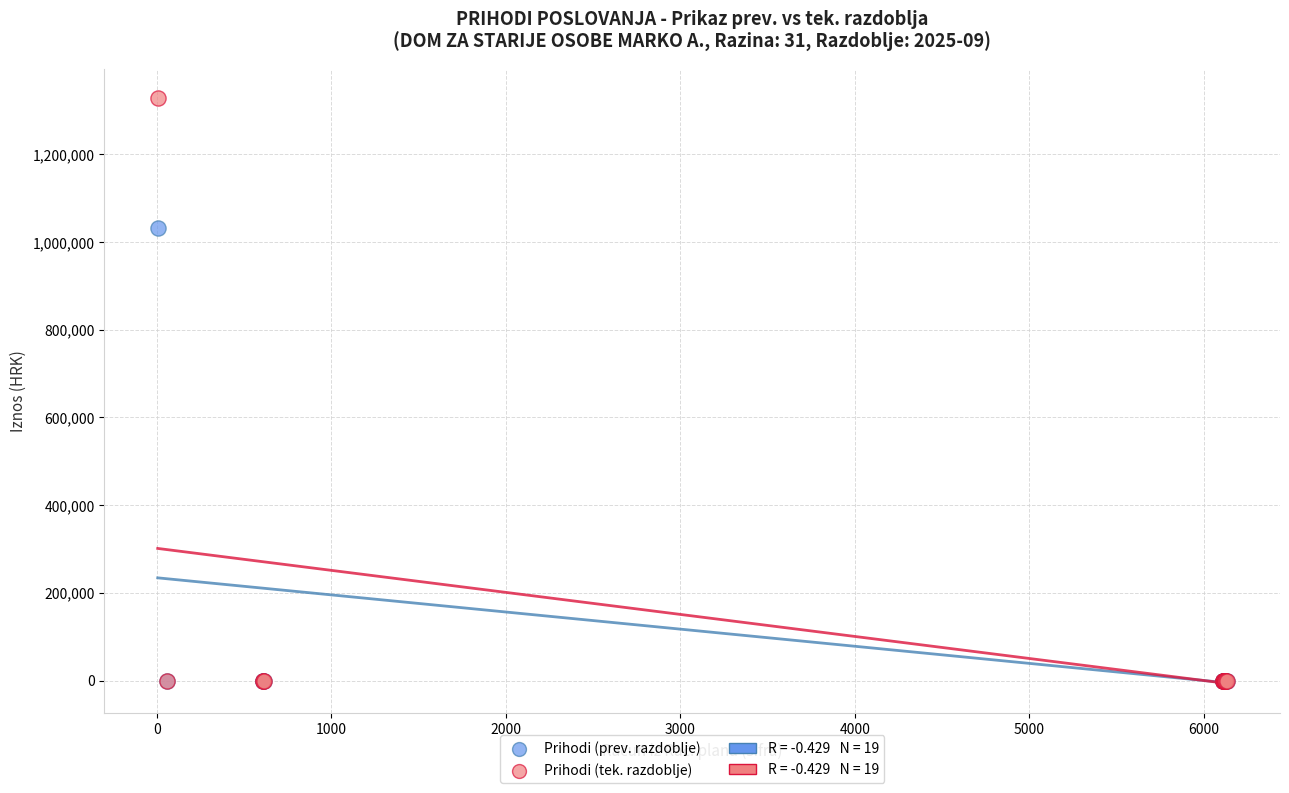

Which series reaches the maximum Y coordinate?

Prihodi (tek. razdoblje)